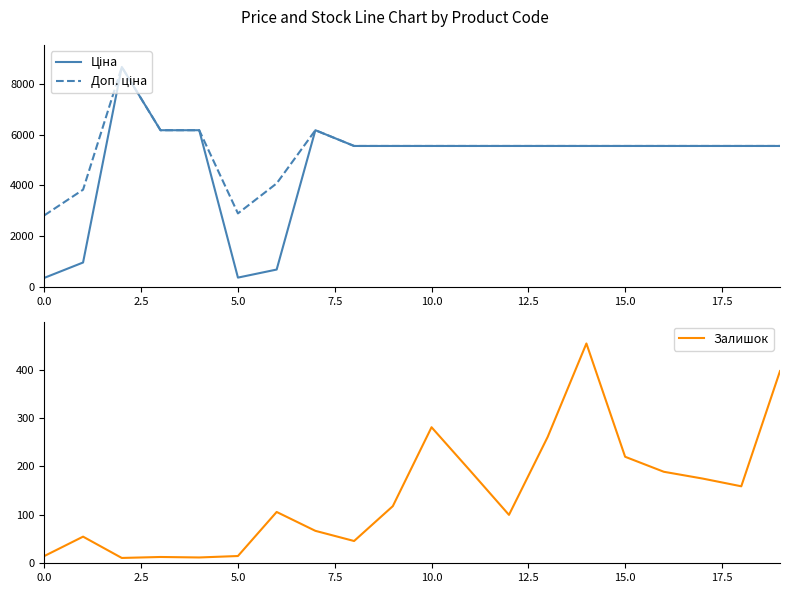

What is the difference between the highest and lowest values at 11?

5369.3